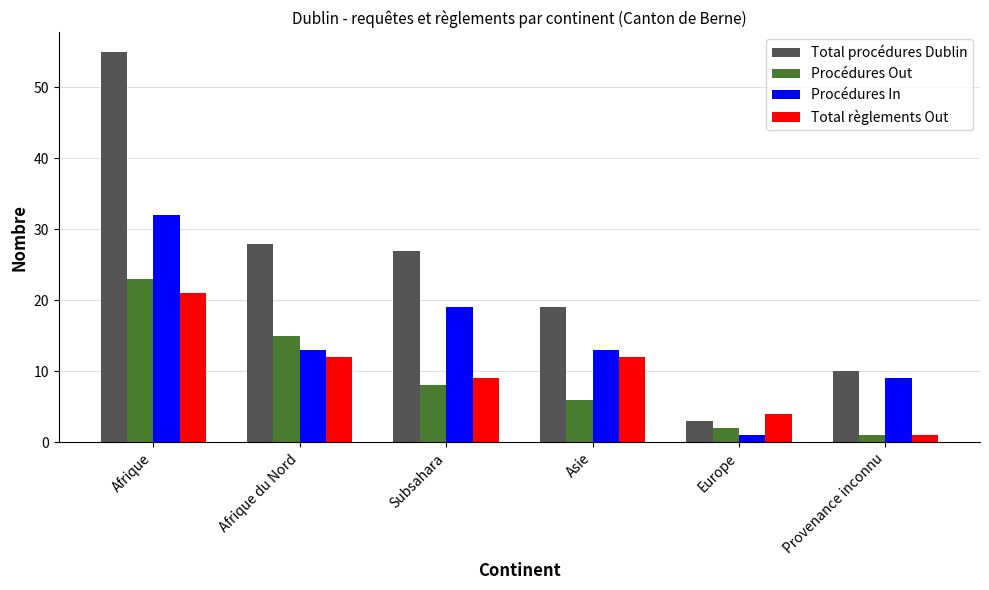

What is the maximum value shown in the chart?

55